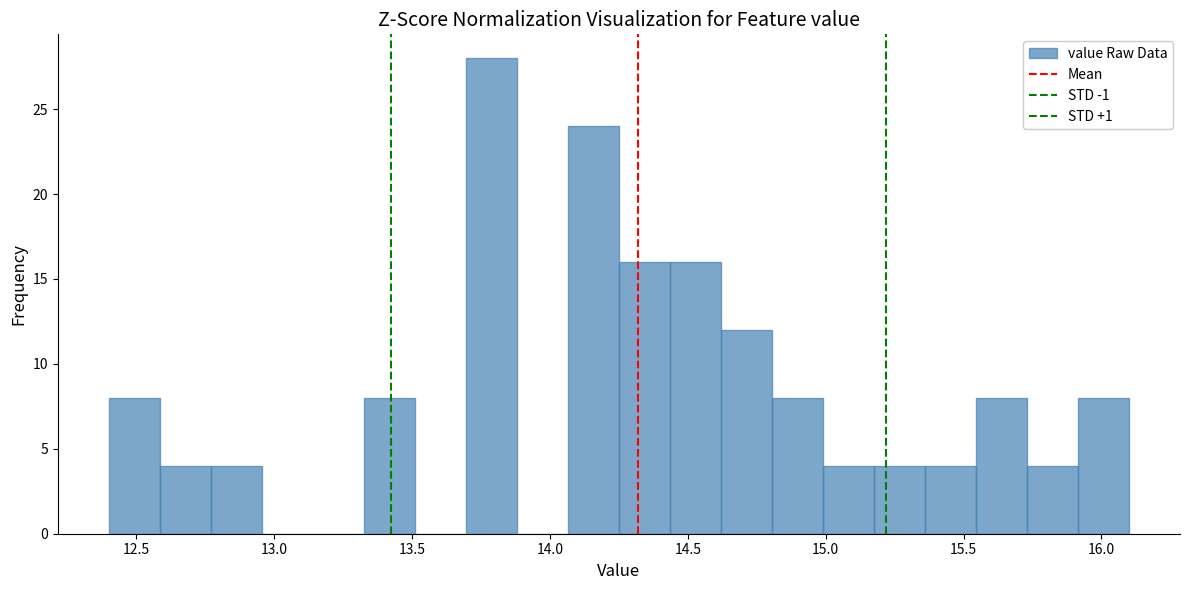

Around what value on the x-axis is the tallest bar? Give the approximate position of its centre, as read against the axis.

13.80